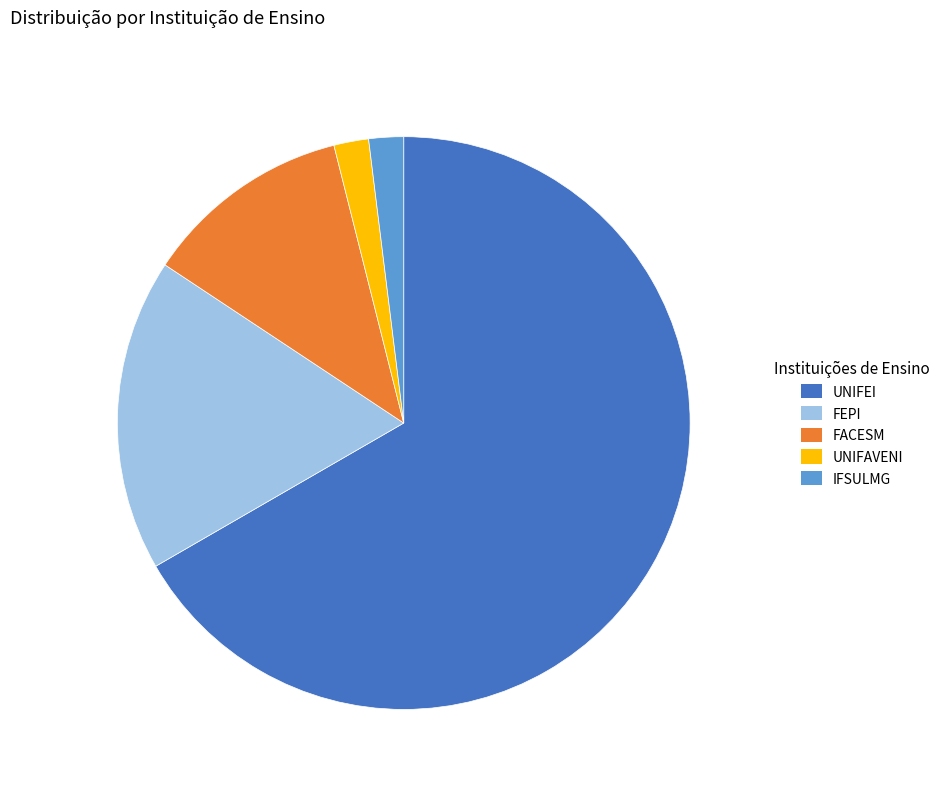

What is the ratio of the value at IFSULMG to the value at FEPI?

0.1